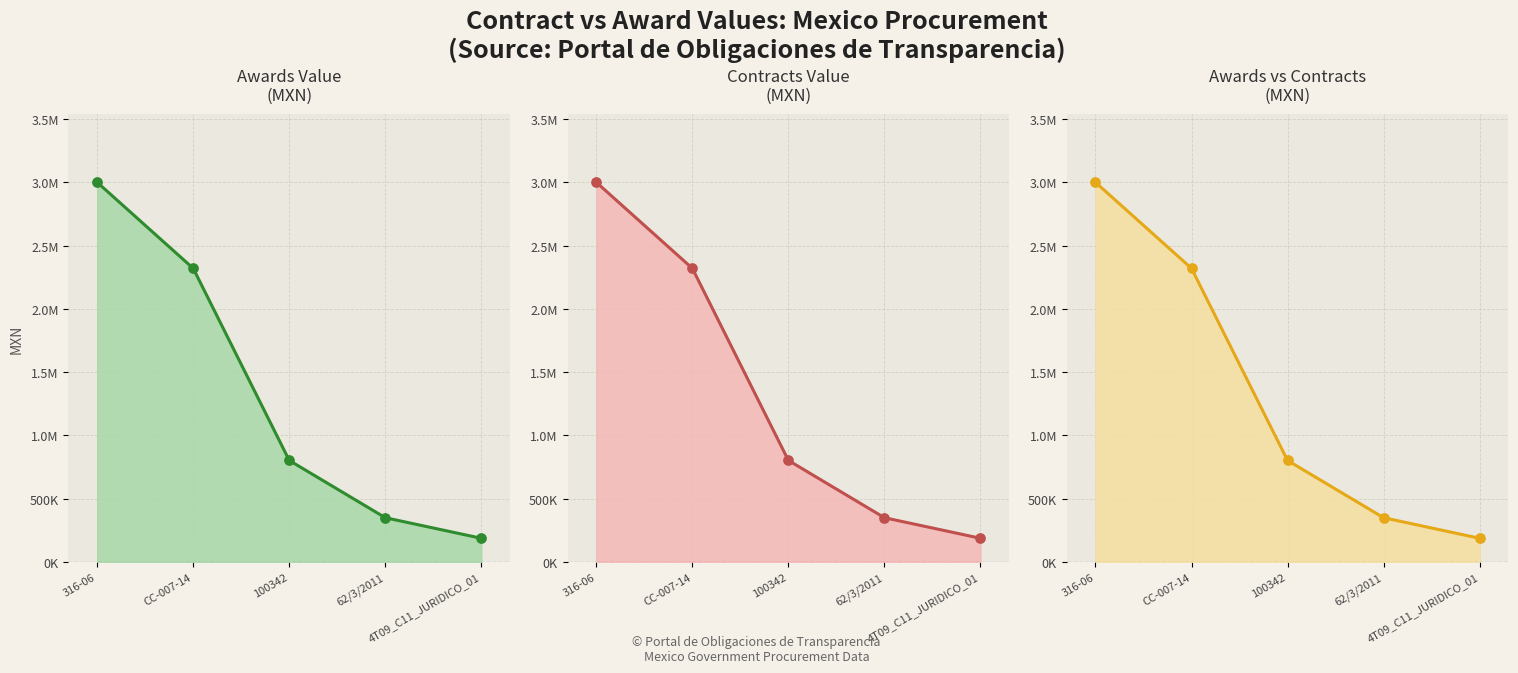

At how many categories does at least one series exceed 548389?

3